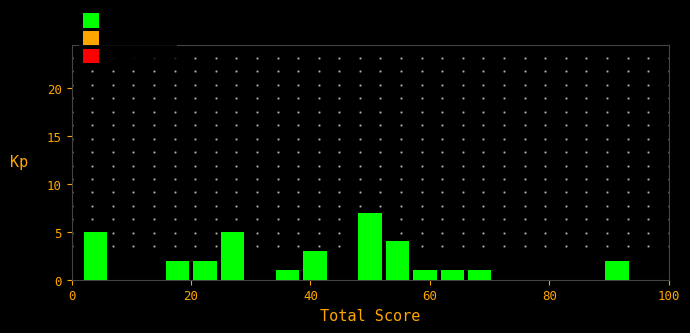

Around what value on the x-axis is the tallest bar? Give the approximate position of its centre, as read against the axis.

50